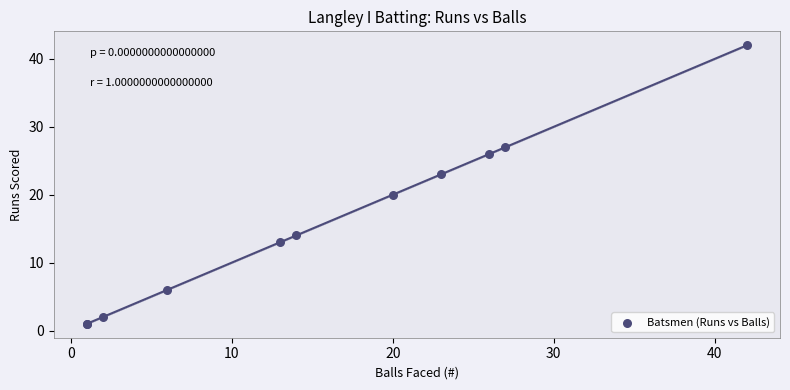

What Y value in the scatter plot is closest to 21?

20